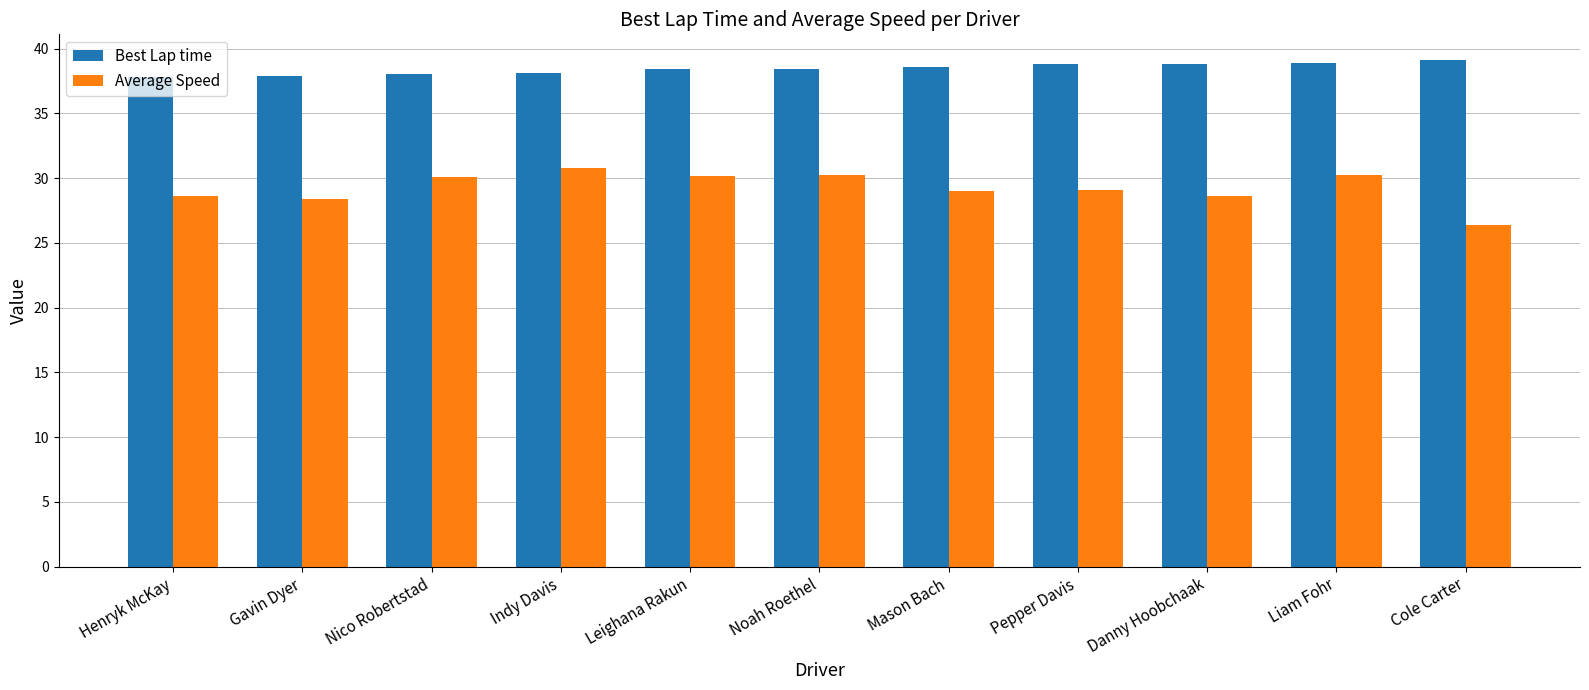

How many bars are there in each group?

2